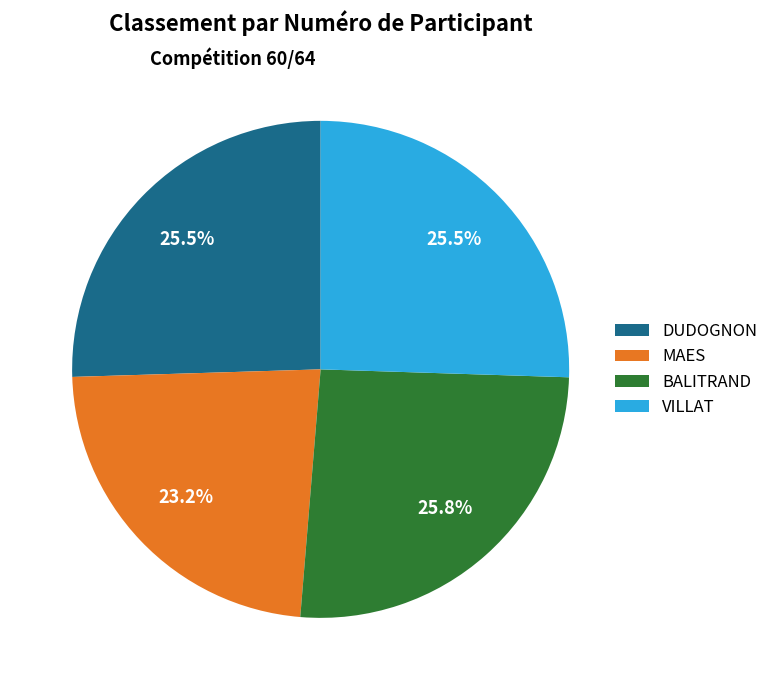

Which has a higher value, VILLAT or MAES?

VILLAT